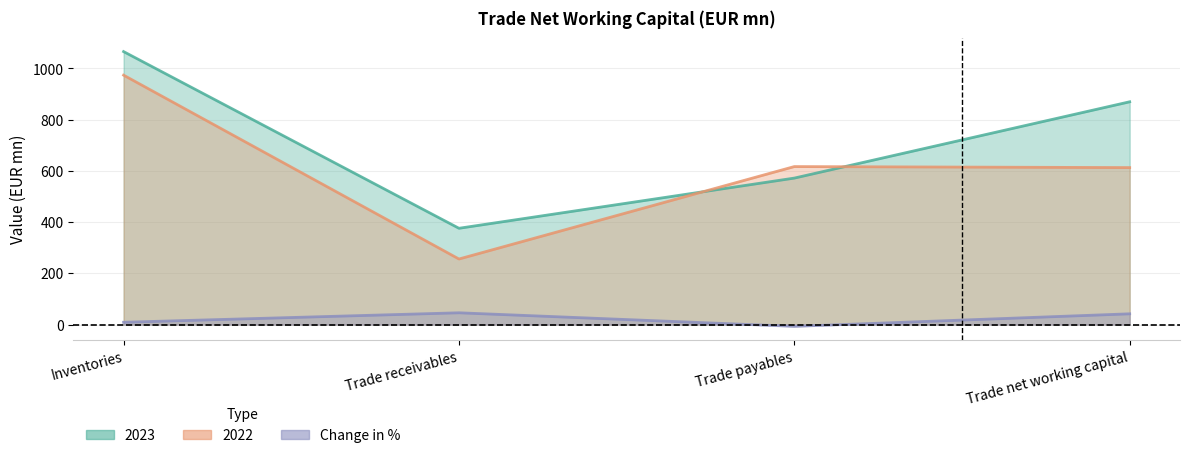

True or false: 2022 and Change in % cross at least once.

False